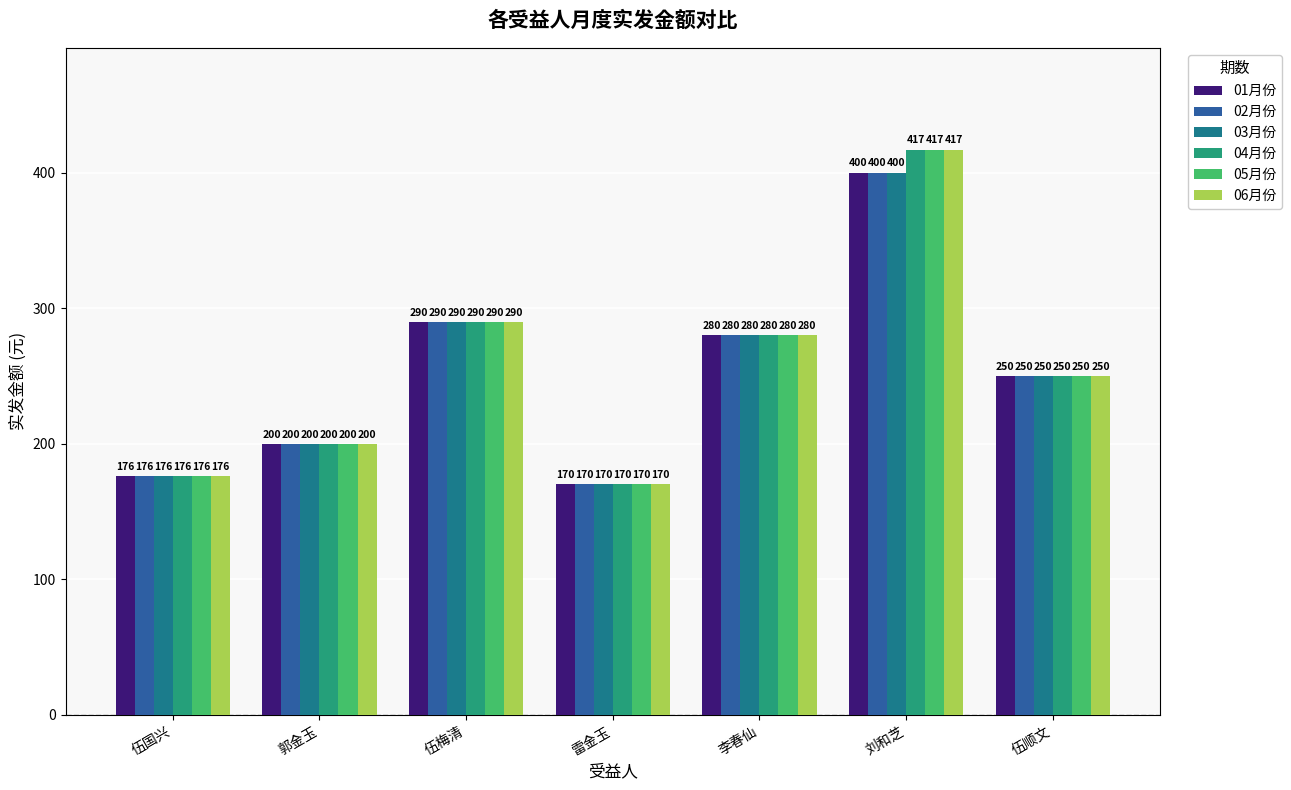

What is the maximum value for 06月份?

417